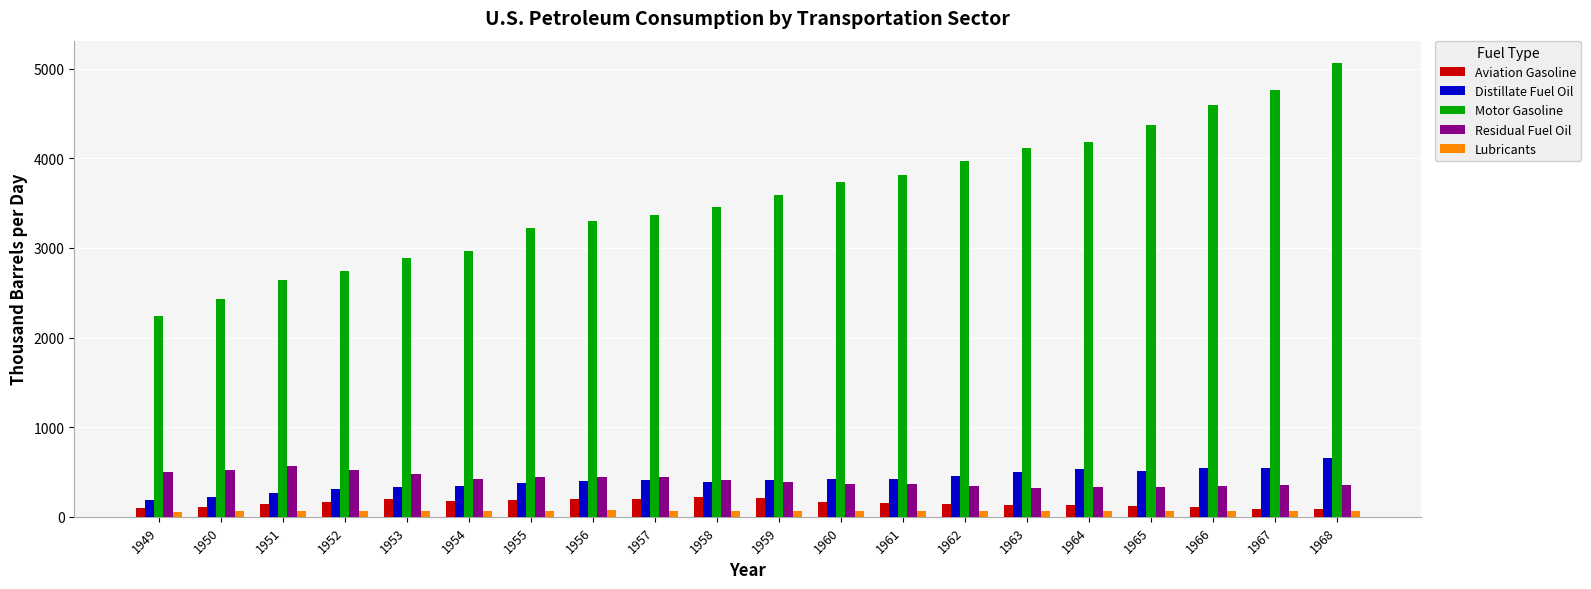

What is the maximum value shown in the chart?

5058.9